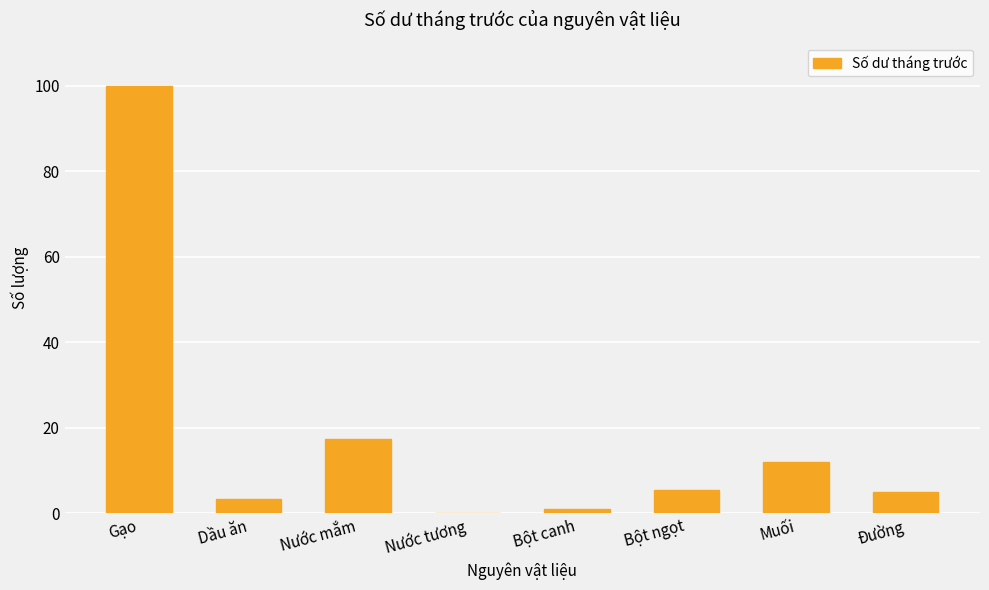

Does the chart contain stacked bars?

No